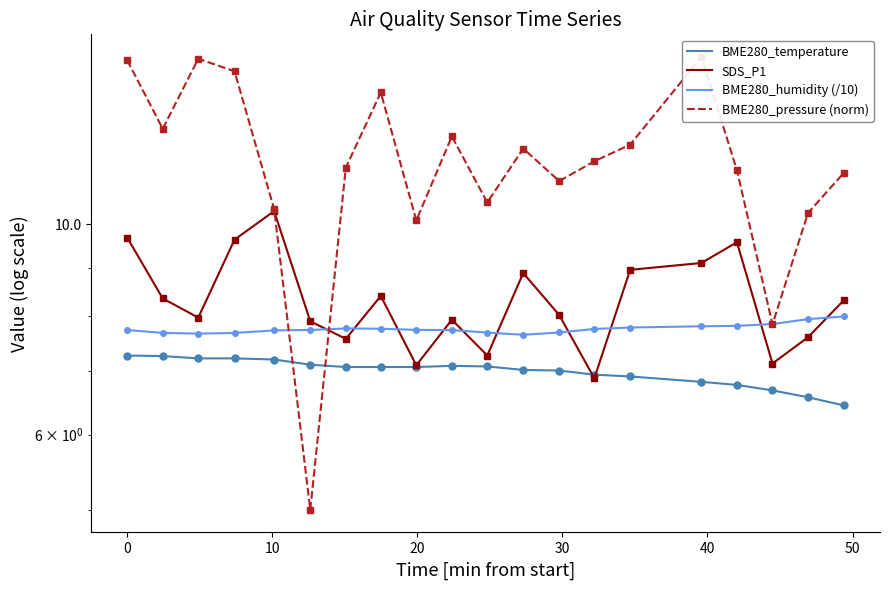

Which series ends up on top after the final intersection of SDS_P1 and BME280_humidity (/10)?

SDS_P1